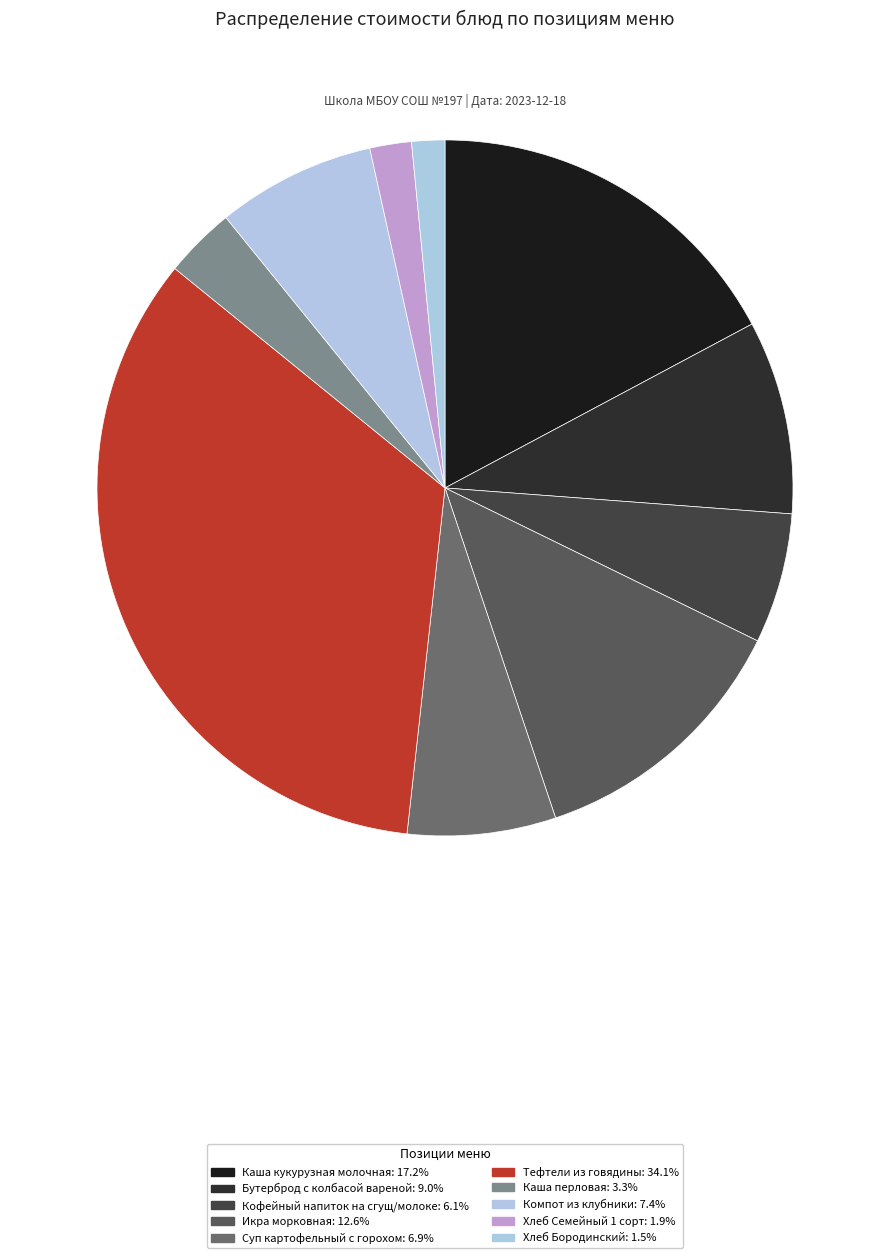

Does Кофейный напиток на сгущ/молоке account for over 50% of the chart?

No